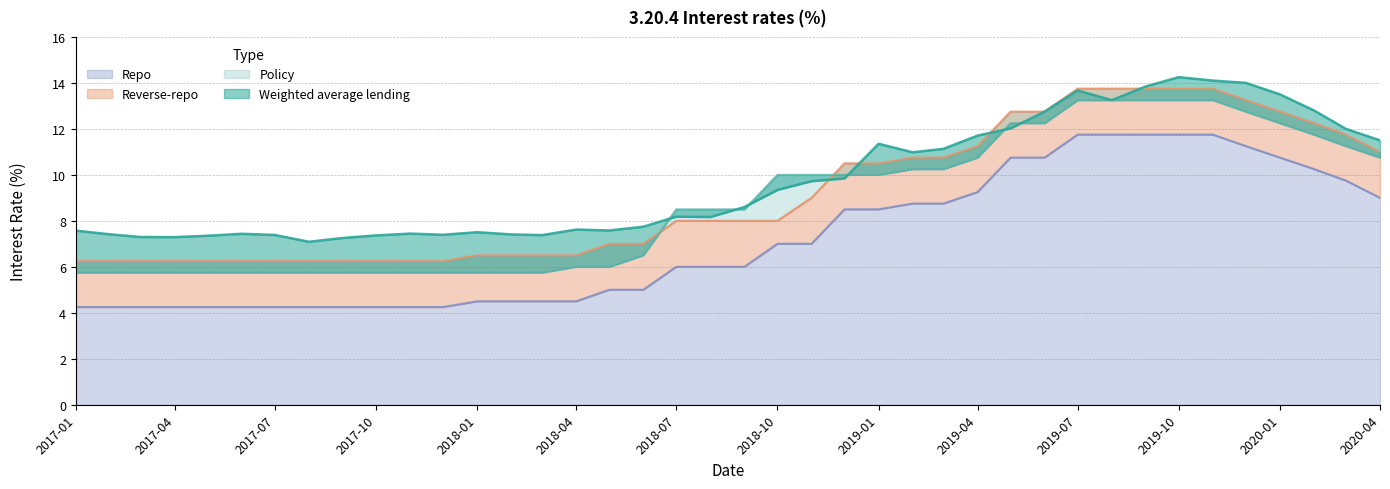

How many data points in Weighted average lending are above 8?

22